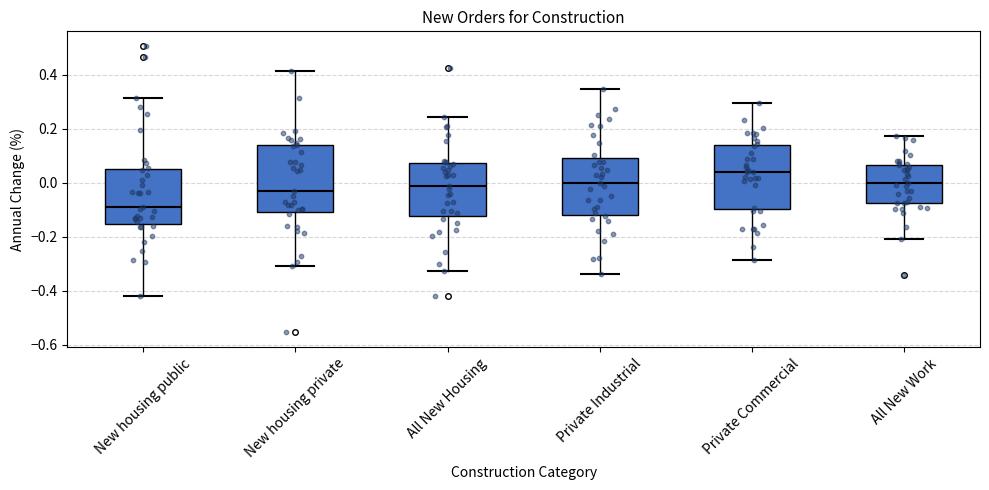

Reading left to right, transcribe this box plot: for each box, give where its median line is, the range the box spans, and where its two whiskers end, as read against the y-axis. The values are not printed on the chart, so give them approximately, as read against the axis.

New housing public: median -0.10, box -0.16 to 0.06, whiskers -0.42 to 0.32
New housing private: median -0.02, box -0.10 to 0.14, whiskers -0.30 to 0.42
All New Housing: median -0.02, box -0.12 to 0.08, whiskers -0.32 to 0.24
Private Industrial: median 0.00, box -0.12 to 0.10, whiskers -0.34 to 0.34
Private Commercial: median 0.04, box -0.10 to 0.14, whiskers -0.28 to 0.30
All New Work: median 0.00, box -0.08 to 0.06, whiskers -0.20 to 0.18